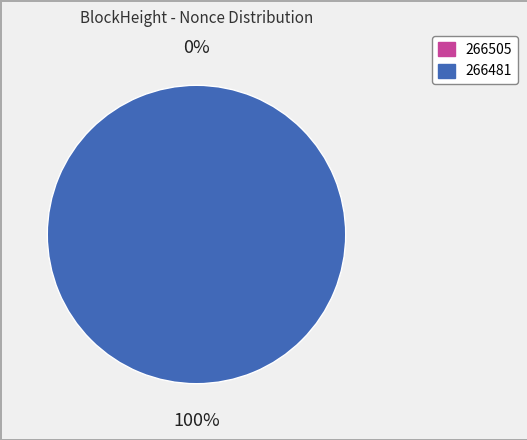

To the nearest percent, what is the combined percentage of 266505 and 266481?

100%